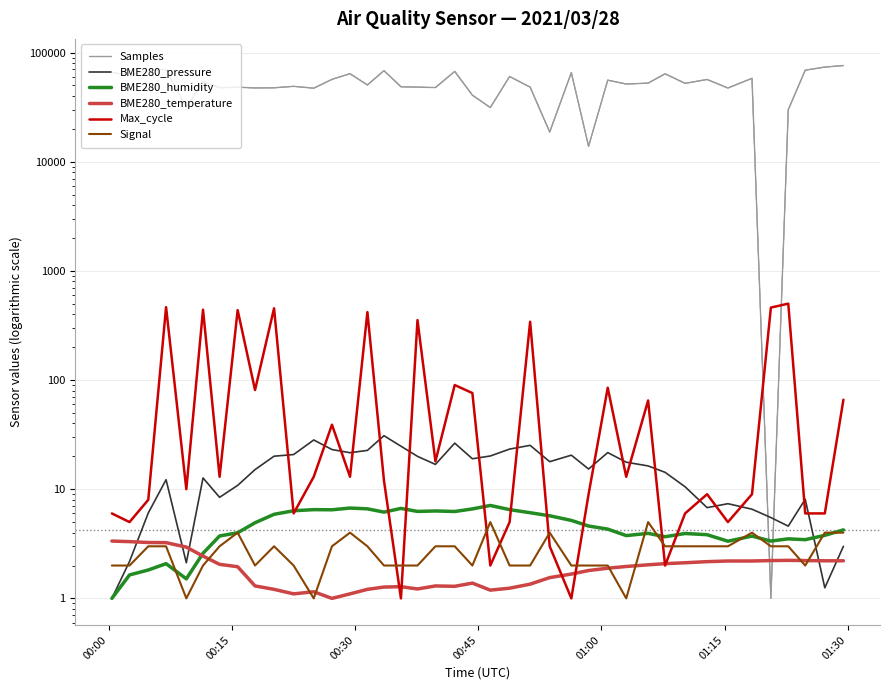

How many lines are shown in the chart?

6